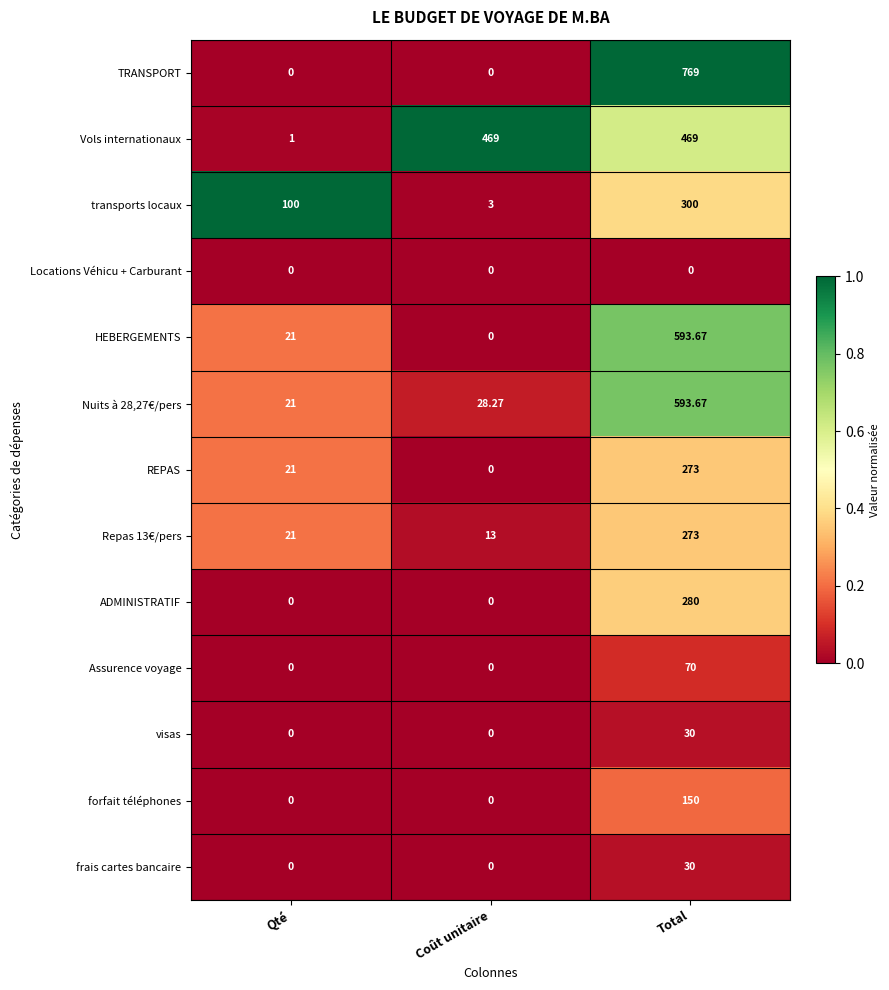

Between Qté and Total, which series saw the biggest shift?

TRANSPORT